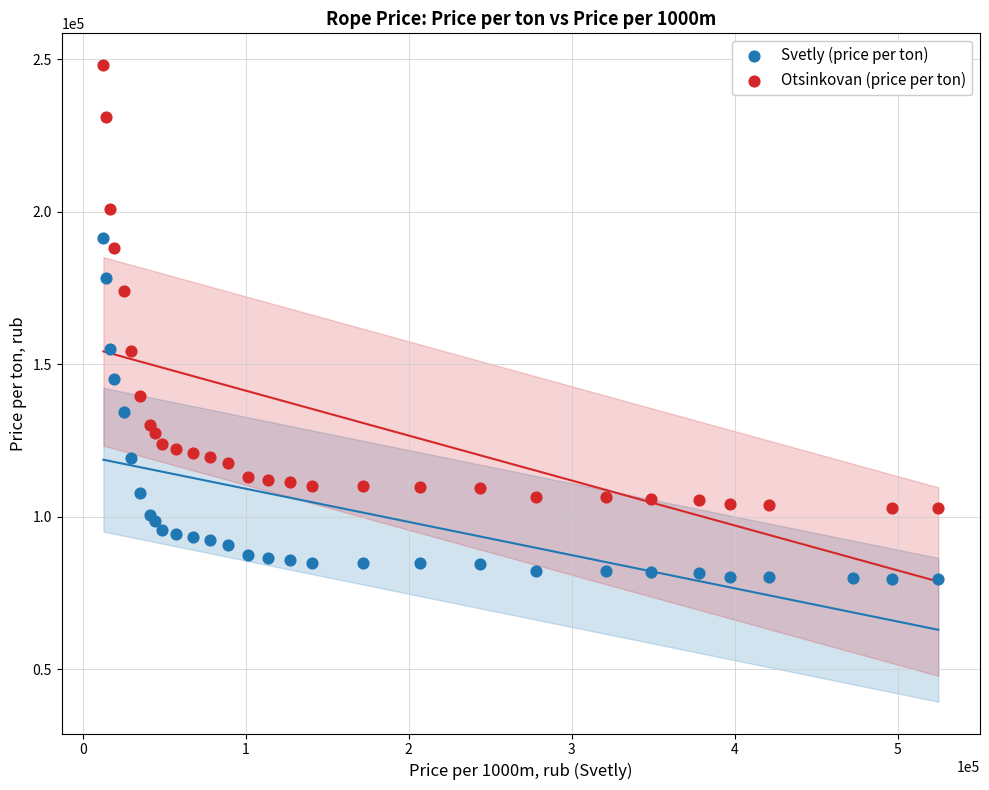

Which series contains the lowest Y value?

Svetly (price per ton)